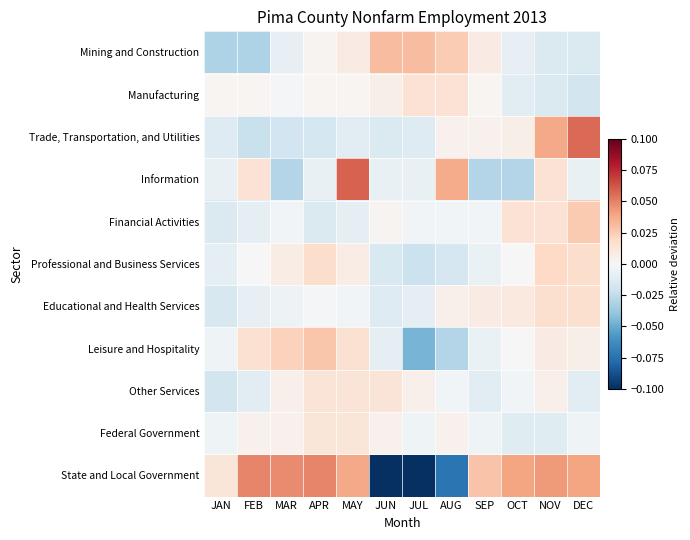

What is the minimum value shown in the chart?

-0.1